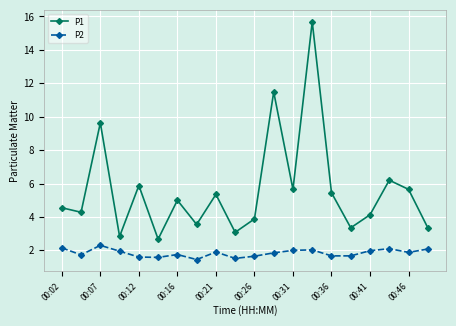

In P2, how many points are higher than both neighbors (excluding endpoints)?

5